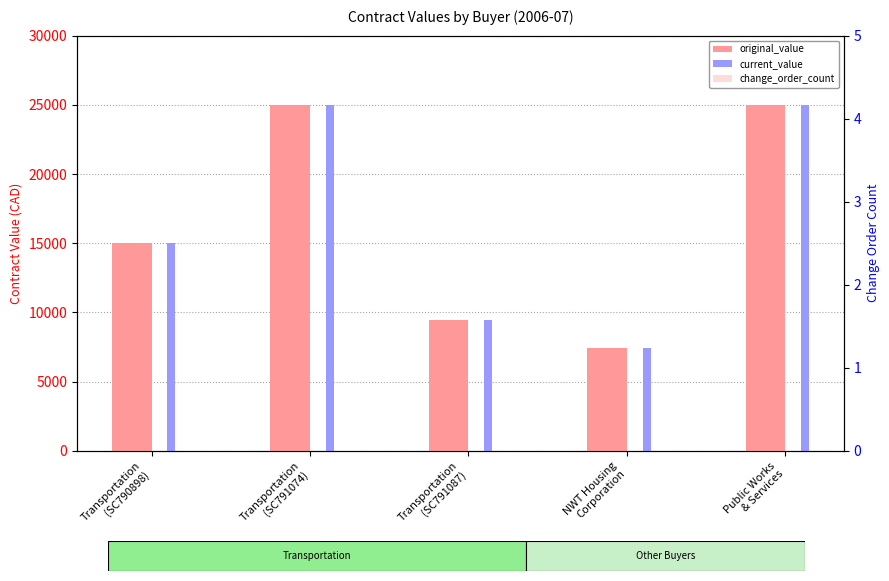

What is the difference between the maximum and minimum values in the original_value series?

17550